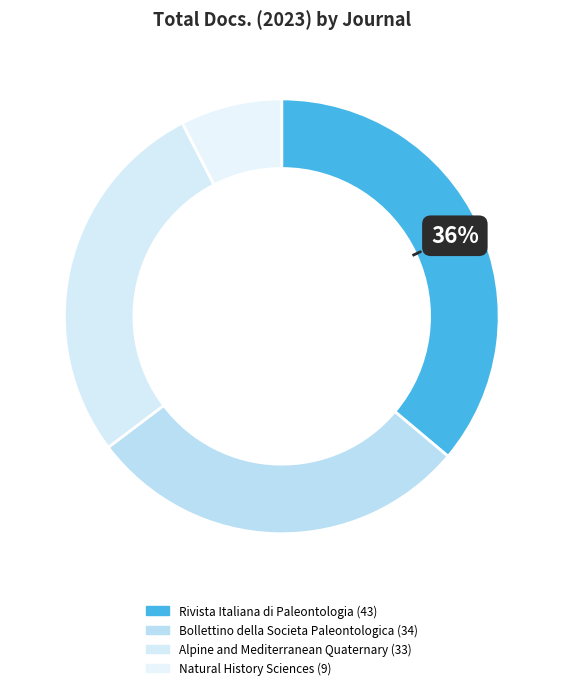

Which has a higher value, Bollettino della Societa Paleontologica or Natural History Sciences?

Bollettino della Societa Paleontologica